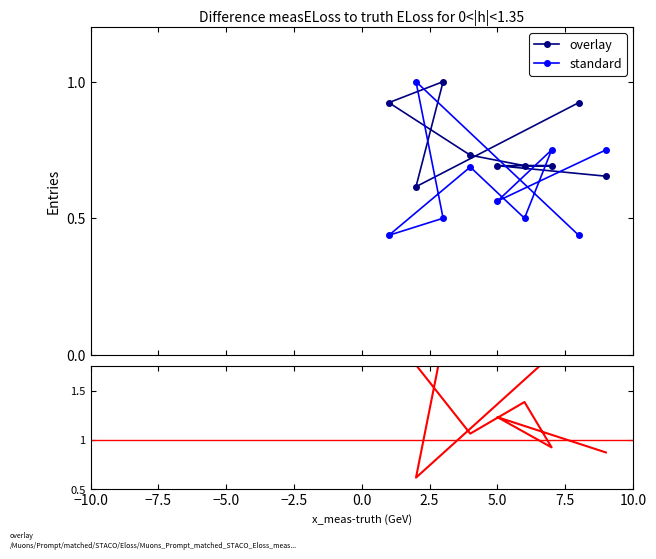

How many interior local valleys does the ratio series have?

3